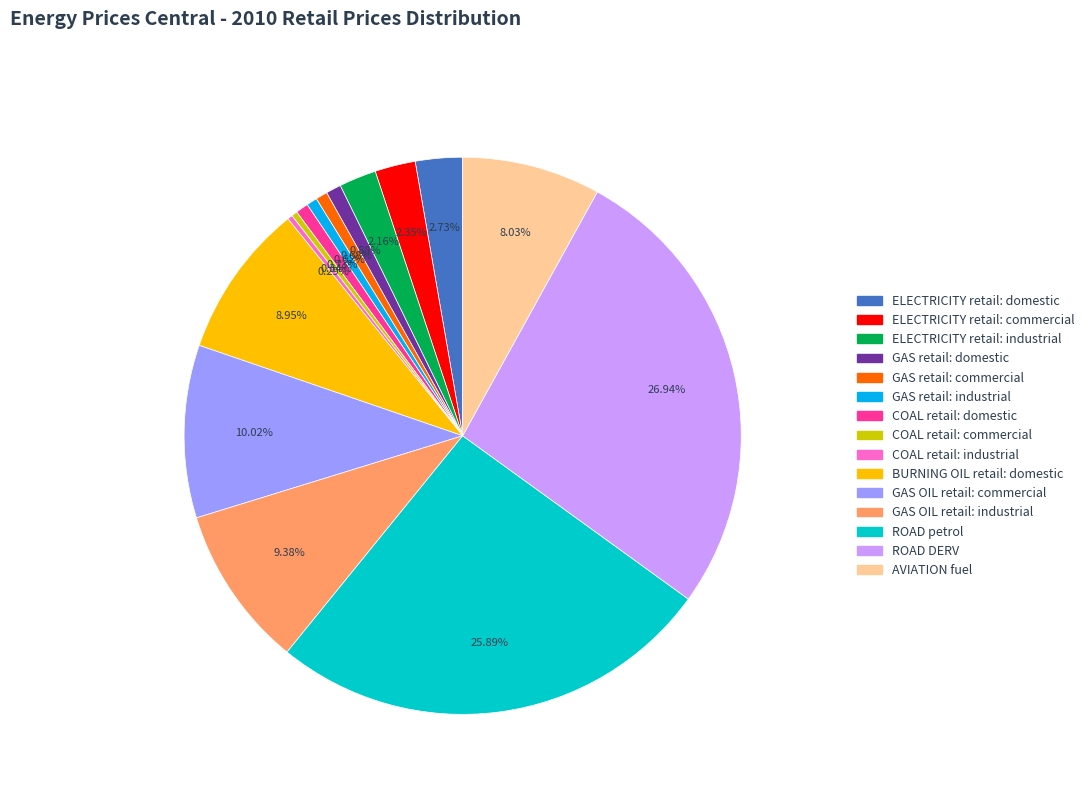

Between GAS OIL retail: industrial and ELECTRICITY retail: domestic, which is larger?

GAS OIL retail: industrial